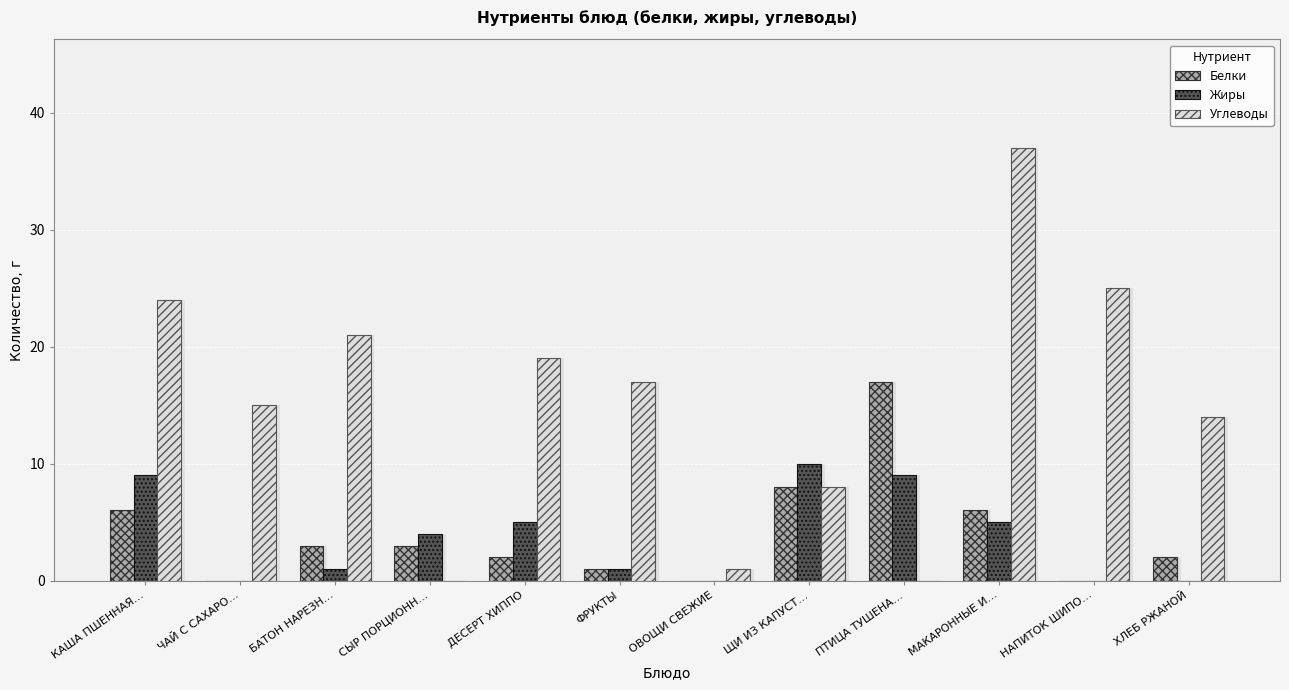

Which series changed the most between ЩИ ИЗ КАПУСТ… and НАПИТОК ШИПО…?

Углеводы